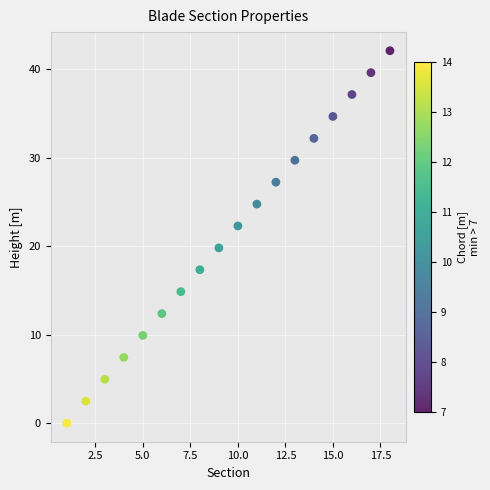

What is the range of X values (max minus min)?

17.0